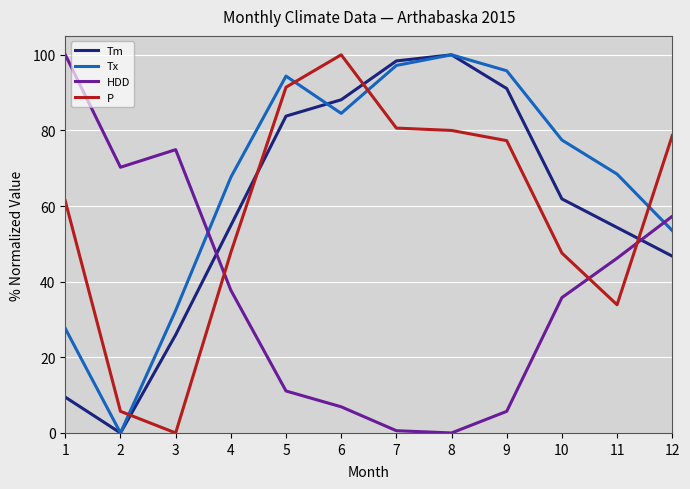

Which series has the largest total across all categories?

Tx